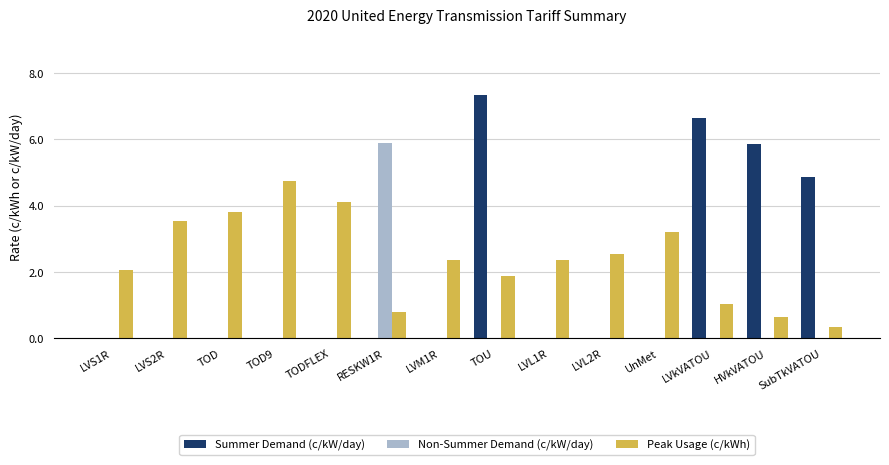

The value of Summer Demand (c/kW/day) at LVM1R is 0.0. True or false?

True